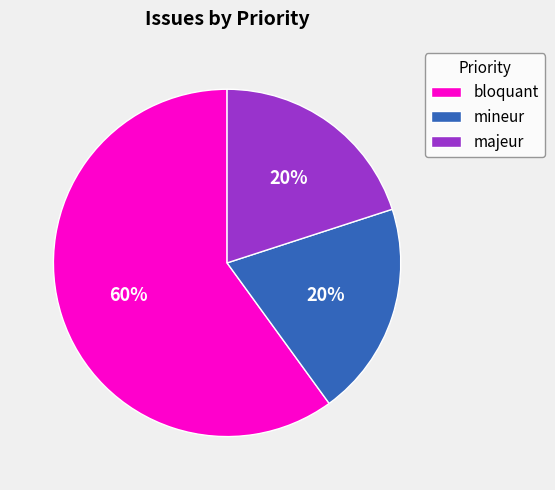

What is the largest slice in the pie chart?

bloquant